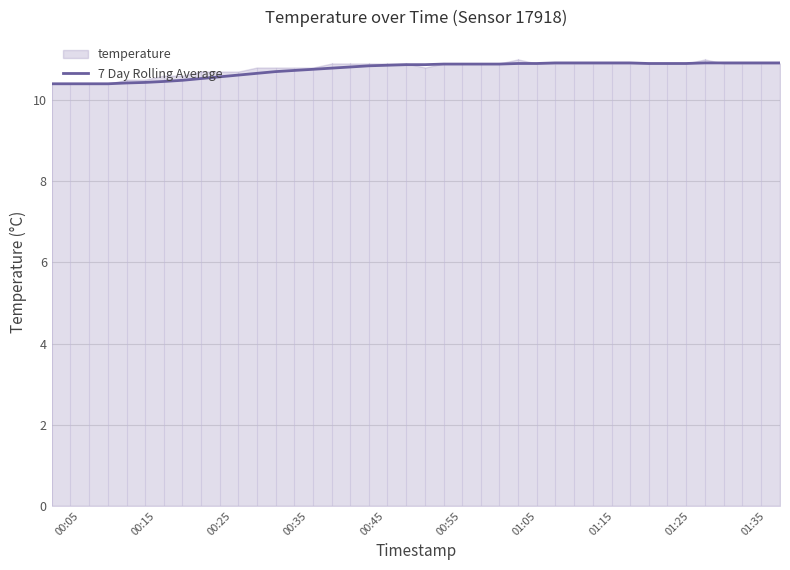

What is the highest value of the 7 Day Rolling Average series?

10.9